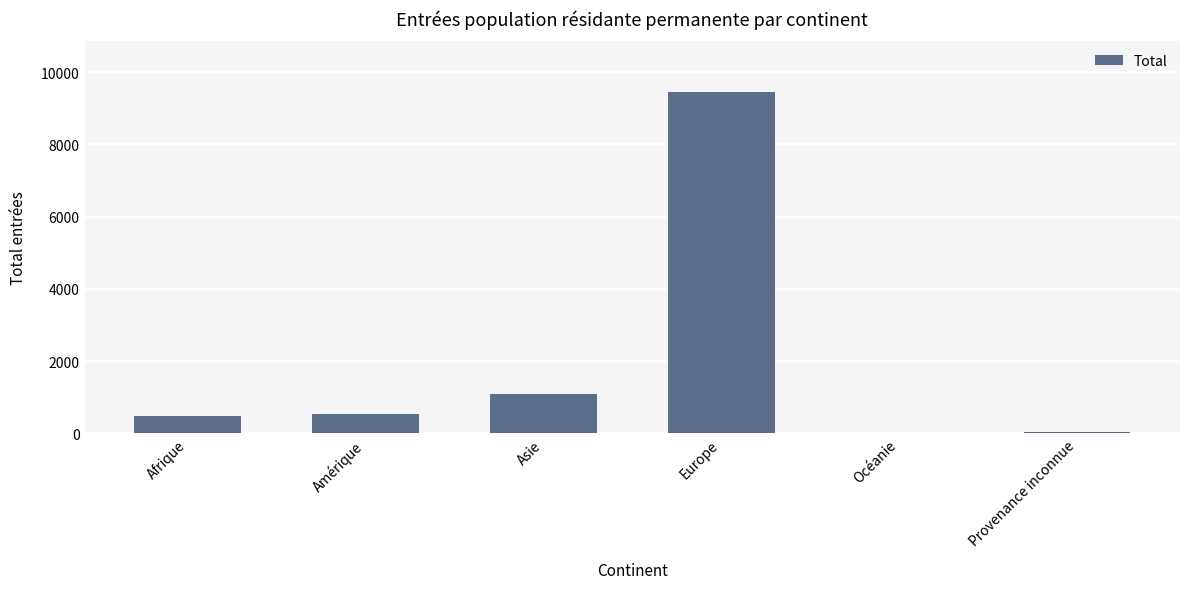

How many data points does each series have?

6